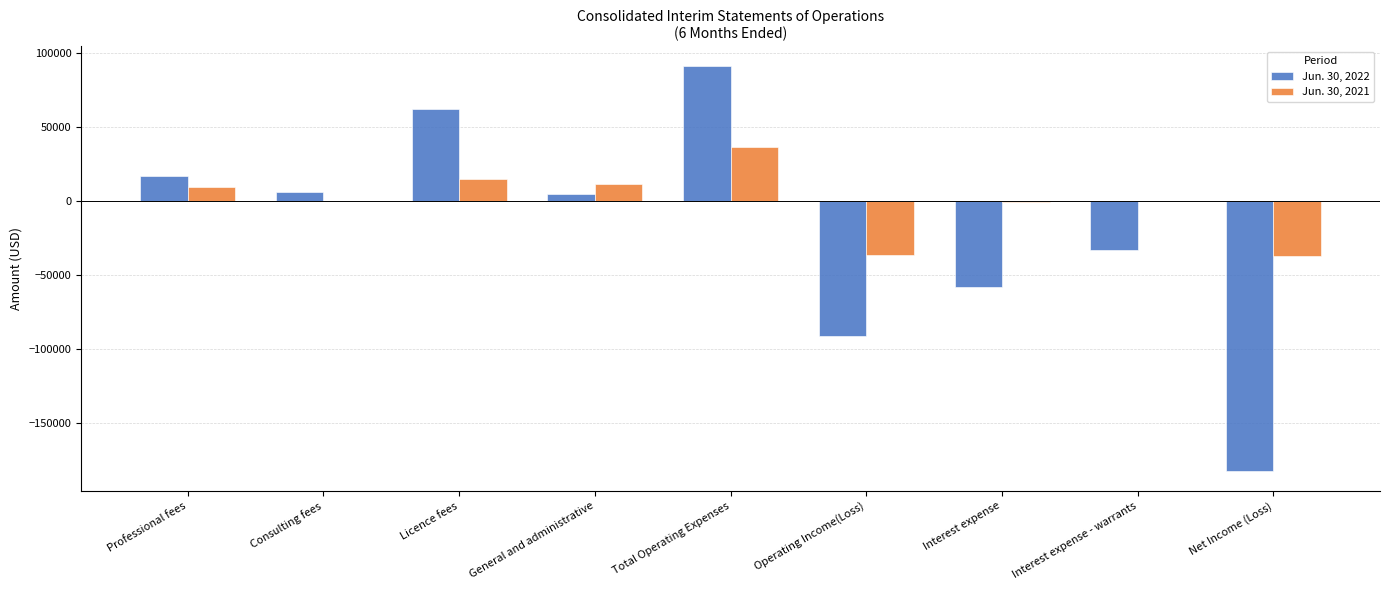

True or false: Jun. 30, 2022 has a value of -248354 at Net Income (Loss).

False